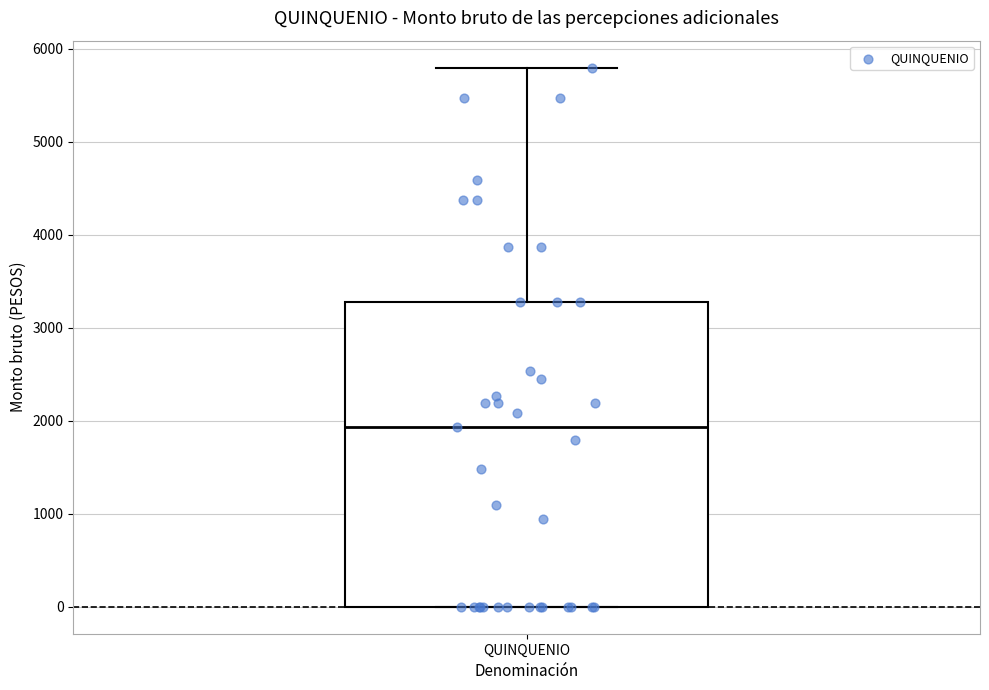

Transcribe this box plot: give where the median line is, the range the box spans, and where the two whiskers end, as read against the y-axis. The values are not printed on the chart, so give them approximately, as read against the axis.

median 1900, box 0 to 3300, whiskers 0 to 5800